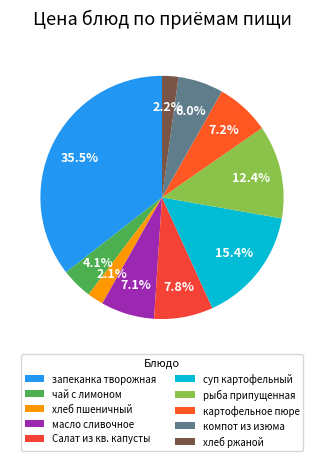

What is the largest slice in the pie chart?

запеканка творожная